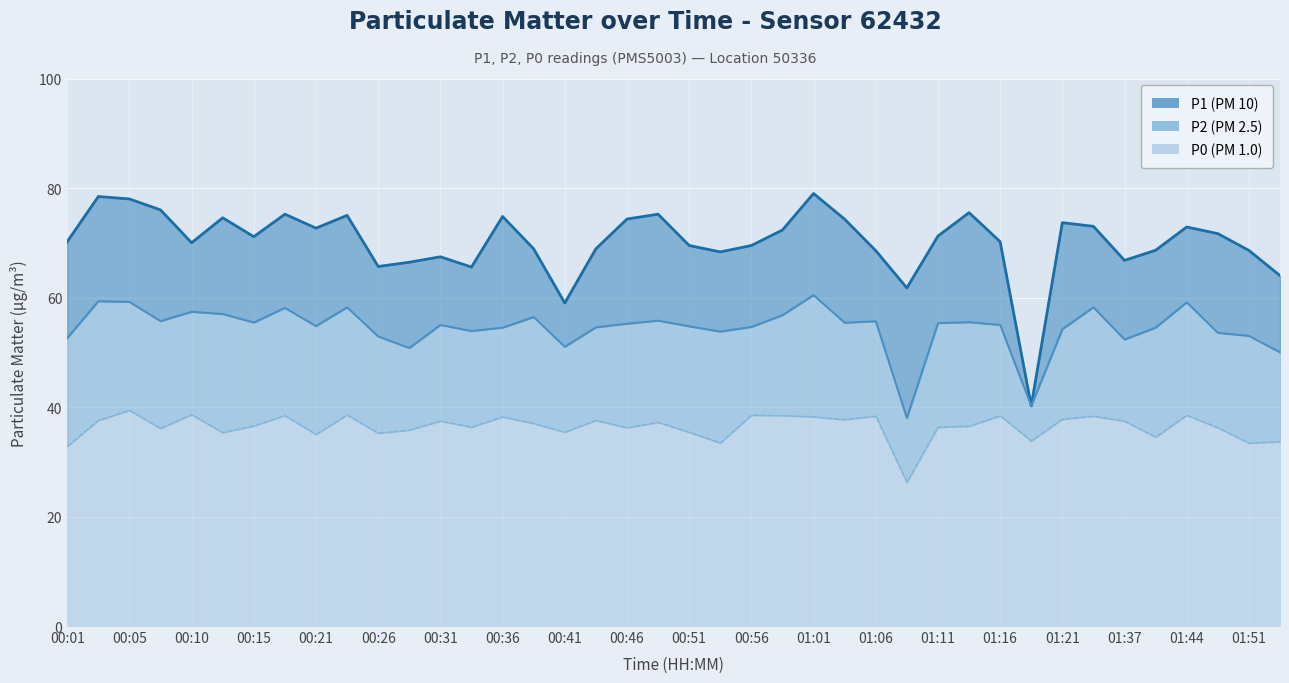

Which has a higher value, 00:18 or 01:37?

00:18